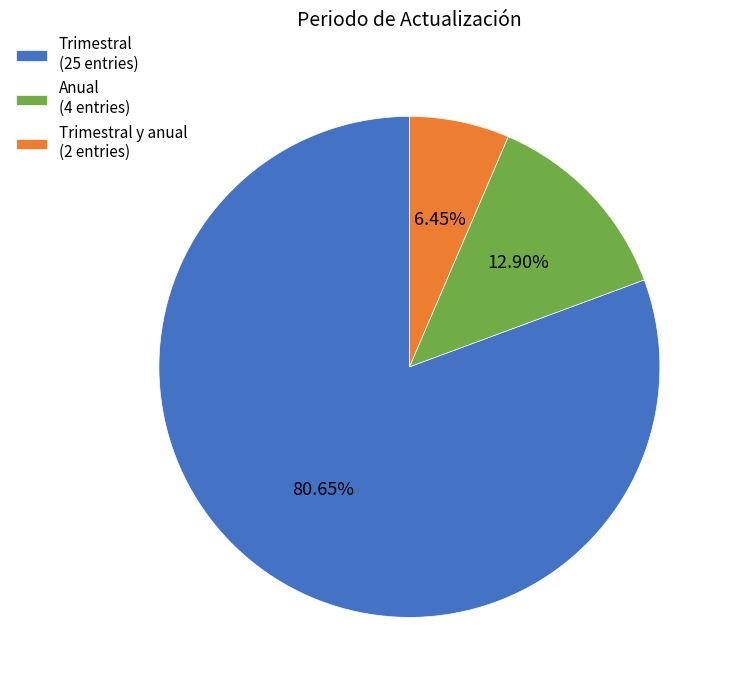

Rank the categories by value from lowest to highest.

Trimestral y anual (2 entries), Anual (4 entries), Trimestral (25 entries)